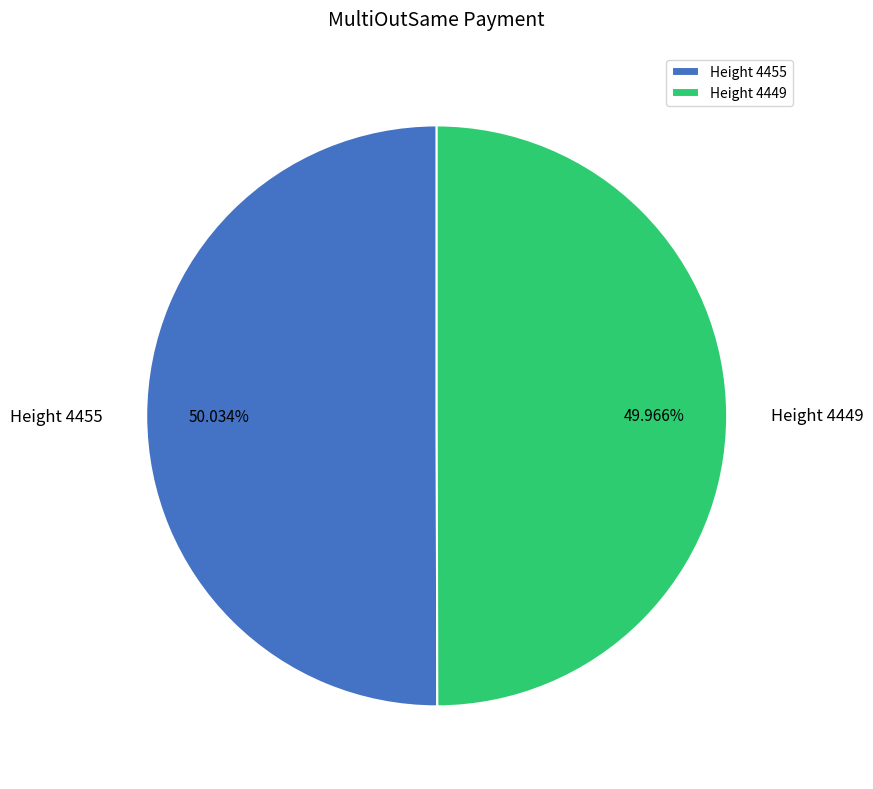

Approximately how many times larger is the value at Height 4455 compared to Height 4449?

1.0